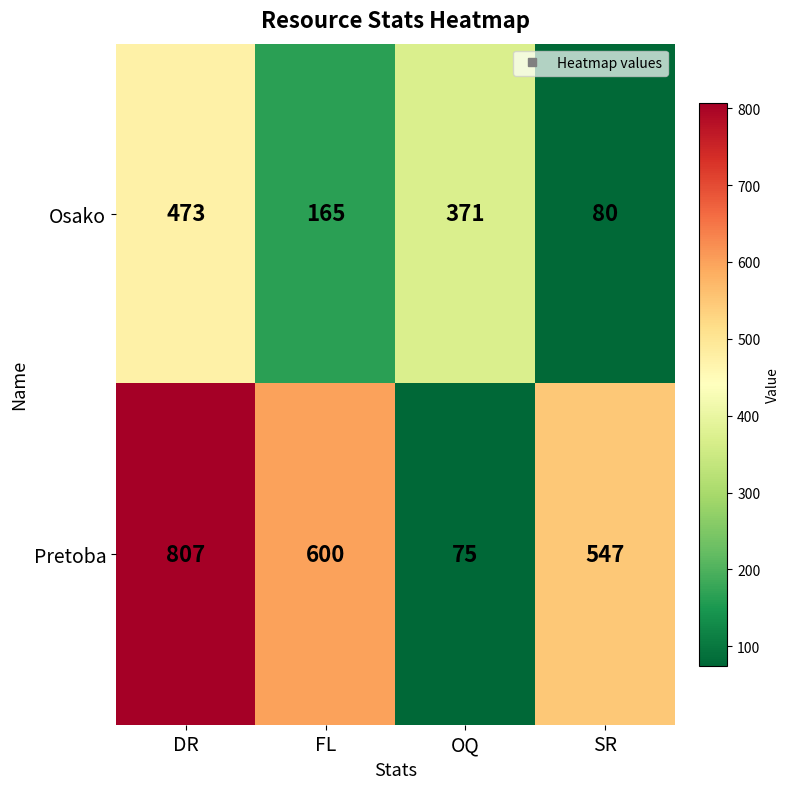

Between FL and OQ, which series saw the biggest shift?

Pretoba